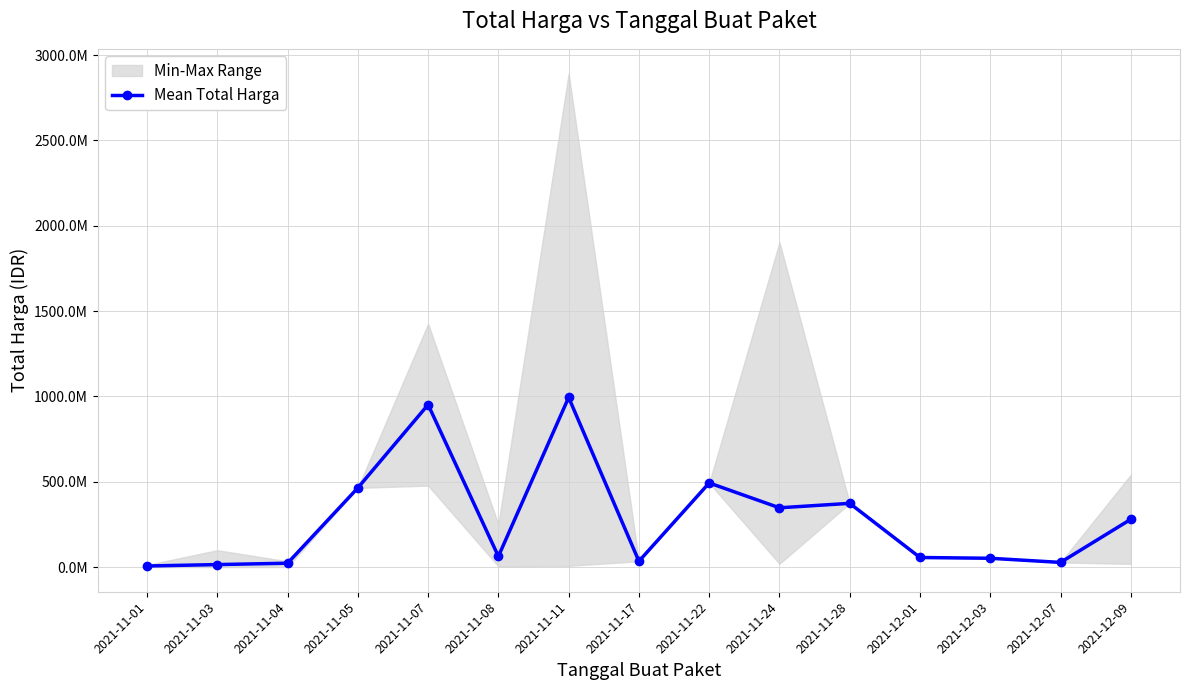

What is the change in value from 2021-11-01 to 2021-12-09?

+273591750